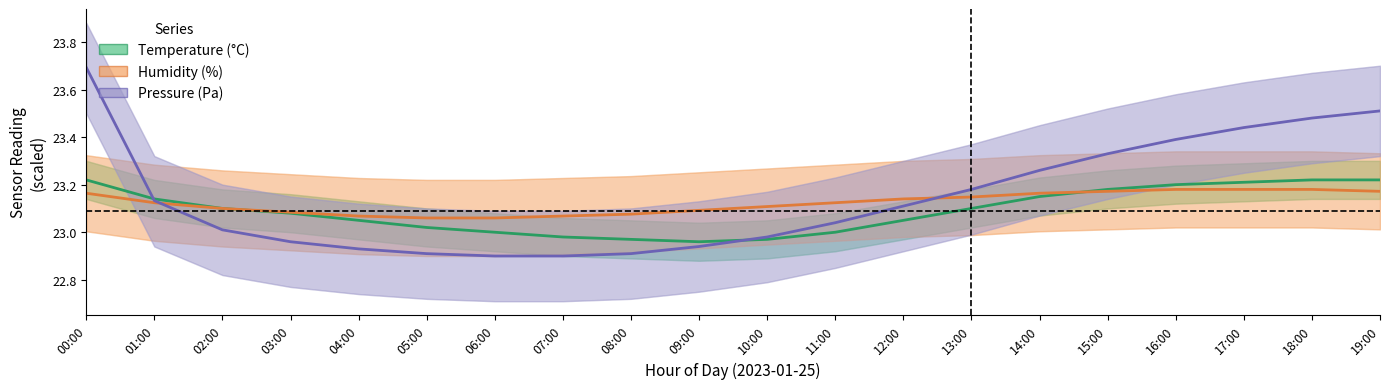

Reading left to right, what are all the values shown in this chart?

Temperature (°C): 23.2	23.1	23.1	23.1	23.1	23.0	23.0	23.0	23.0	23.0	23.0	23.0	23.1	23.1	23.1	23.2	23.2	23.2	23.2	23.2
Humidity (%): 23.2	23.1	23.1	23.1	23.1	23.1	23.1	23.1	23.1	23.1	23.1	23.1	23.1	23.1	23.2	23.2	23.2	23.2	23.2	23.2
Pressure (Pa): 23.7	23.1	23.0	23.0	22.9	22.9	22.9	22.9	22.9	22.9	23.0	23.0	23.1	23.2	23.3	23.3	23.4	23.4	23.5	23.5